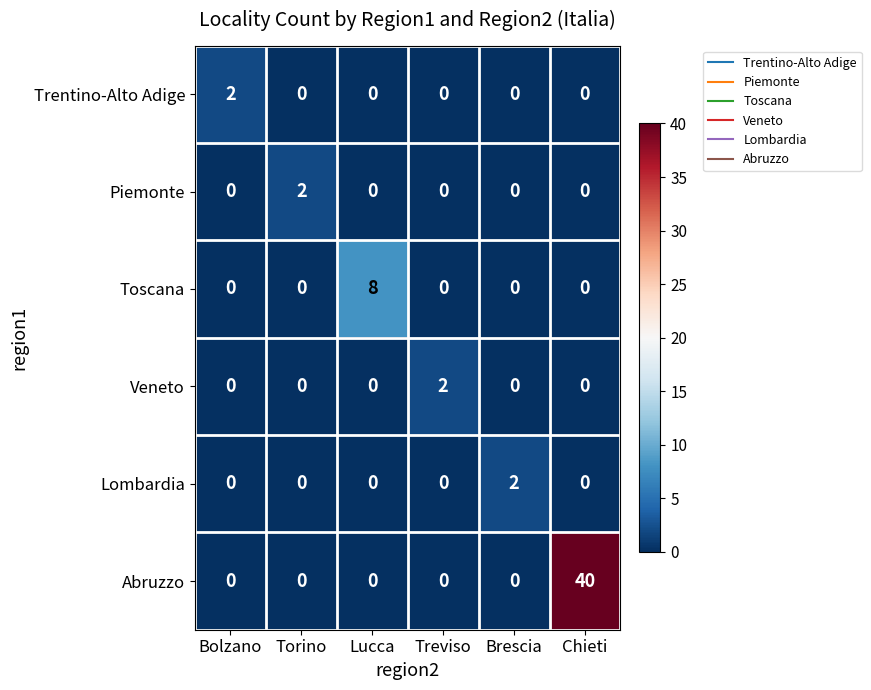

Which series has the widest spread of values?

Abruzzo